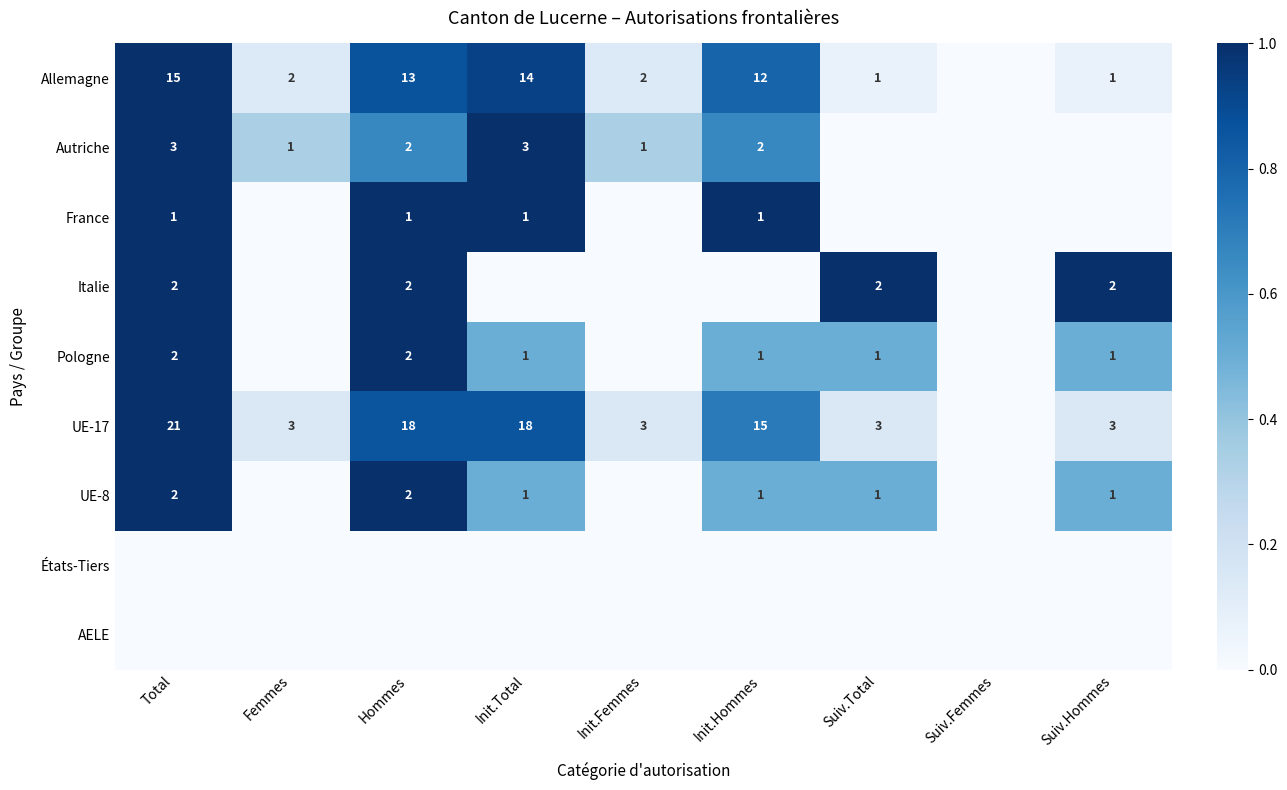

The UE-17 series shows 3 at Suiv.Total. True or false?

True